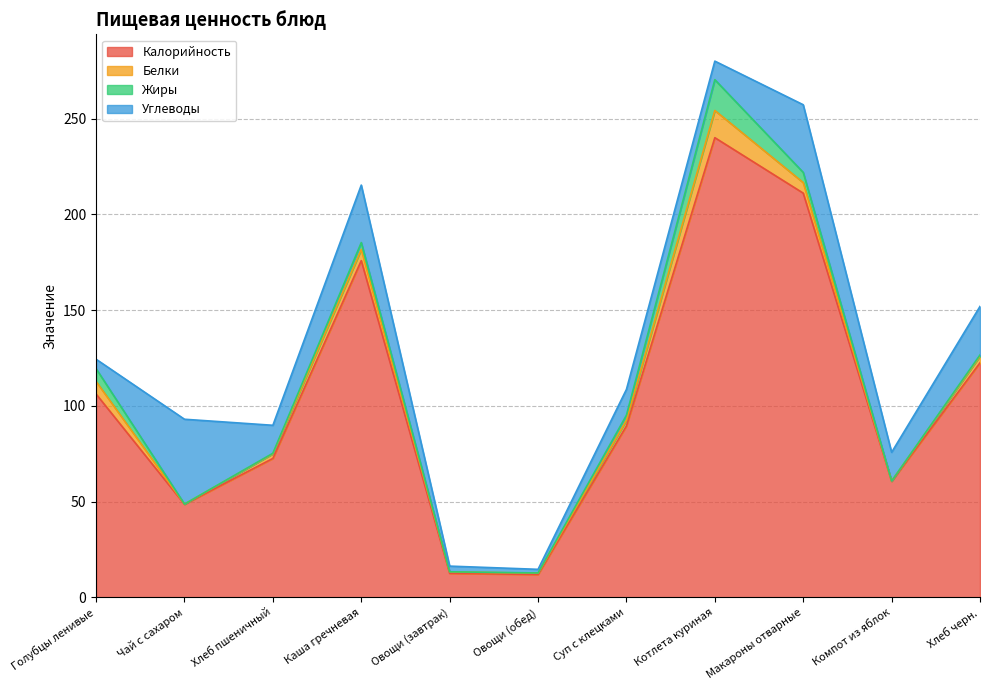

Which series changed the most between Овощи (завтрак) and Хлеб черн.?

Калорийность